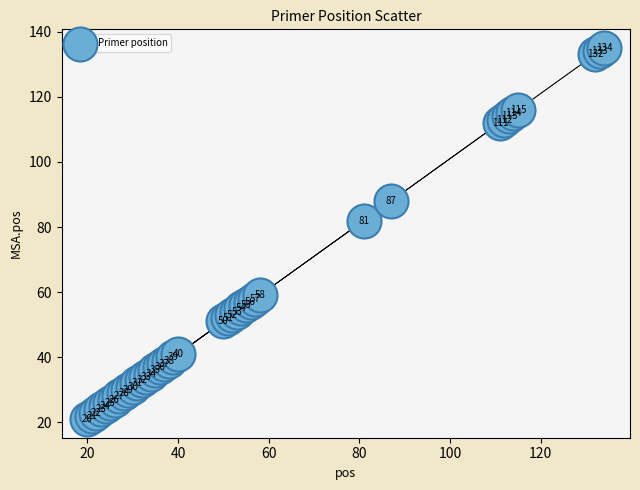

What Y value in the scatter plot is closest to 78?

82